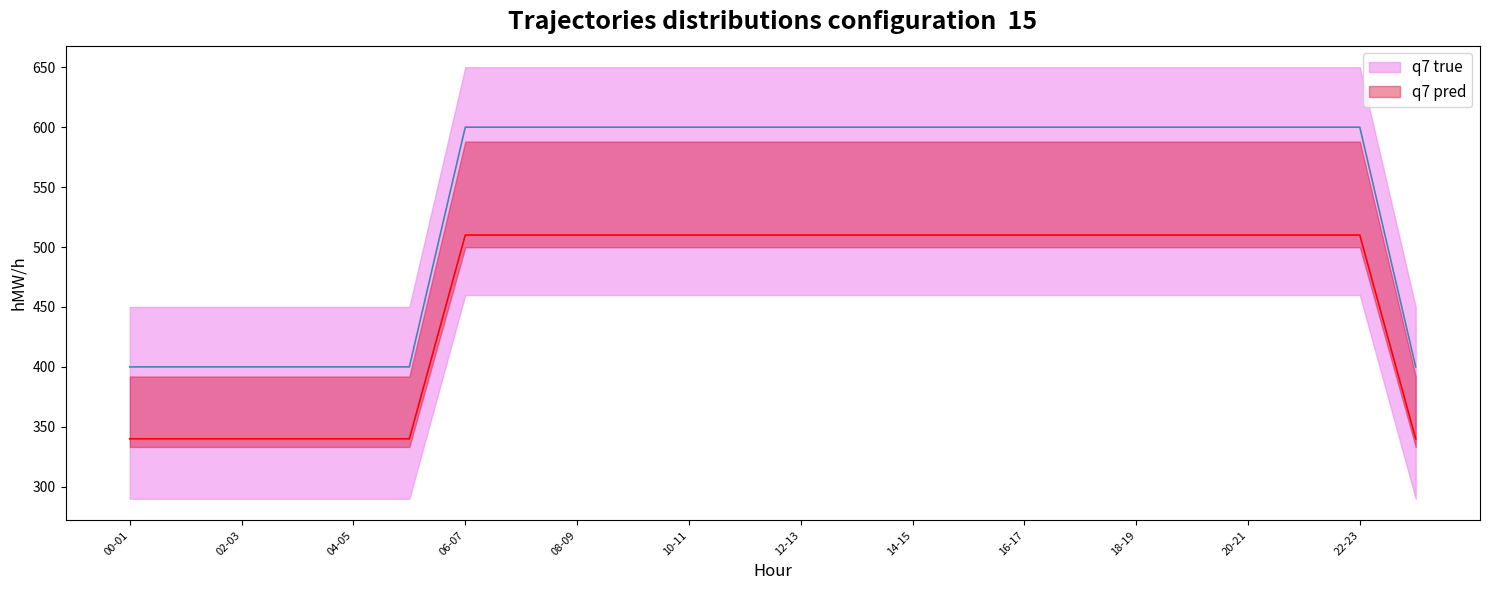

At which label is q7 true closest to 500?

00-01